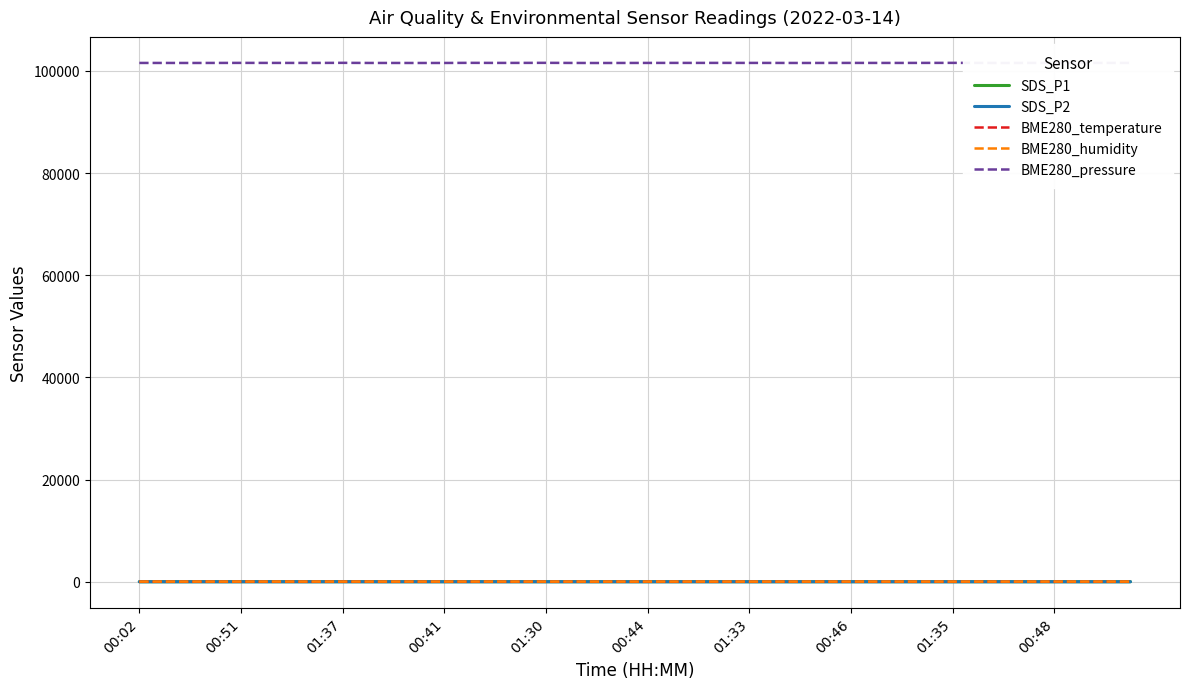

What is the difference between the maximum and minimum values in the BME280_humidity series?

4.7